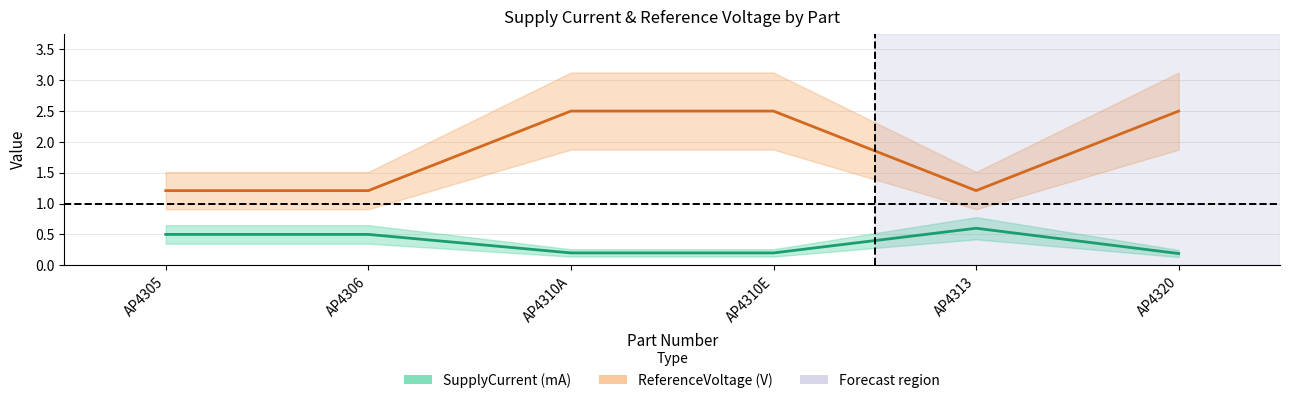

At how many categories does at least one series exceed 1?

6